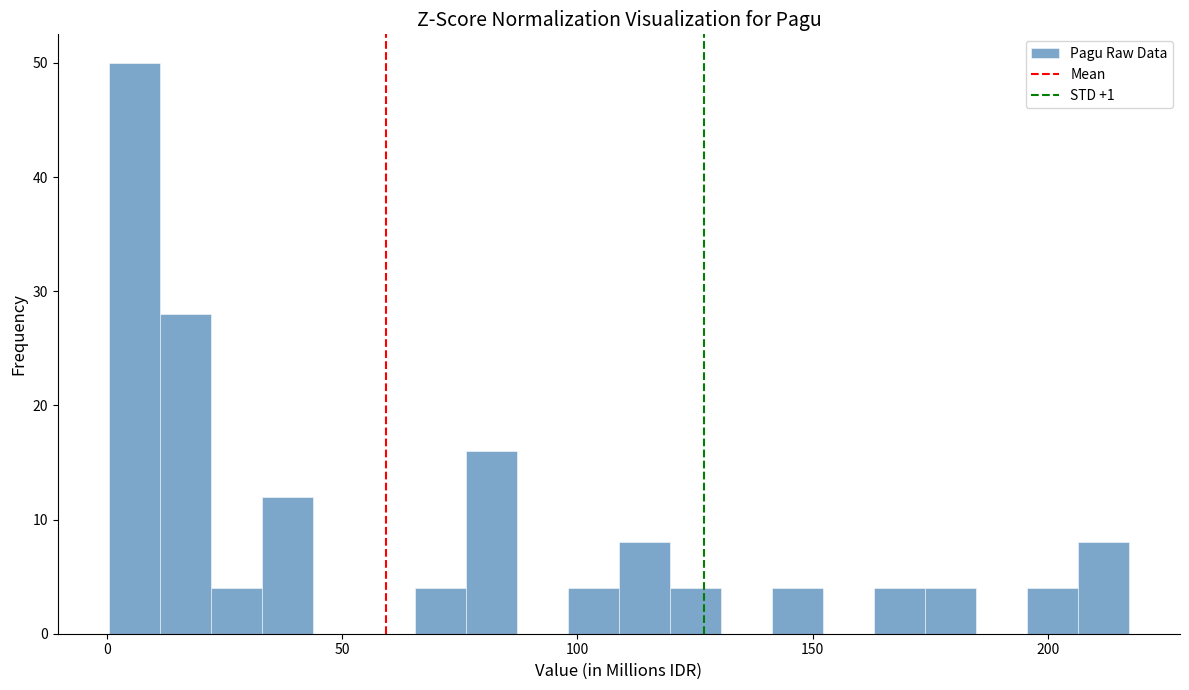

Around what value on the x-axis is the tallest bar? Give the approximate position of its centre, as read against the axis.

5